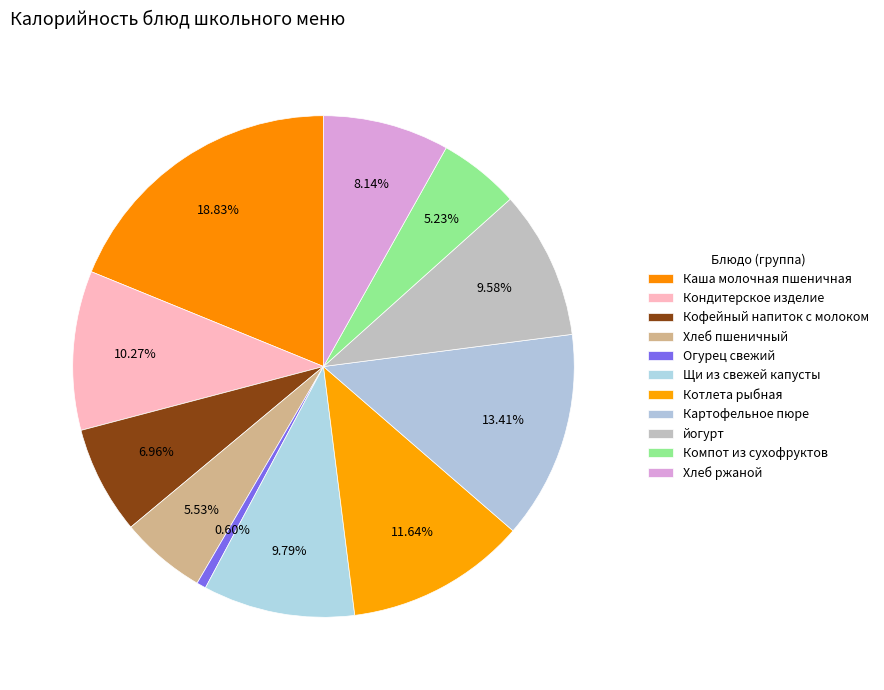

Does Хлеб пшеничный represent more than half of the total?

No